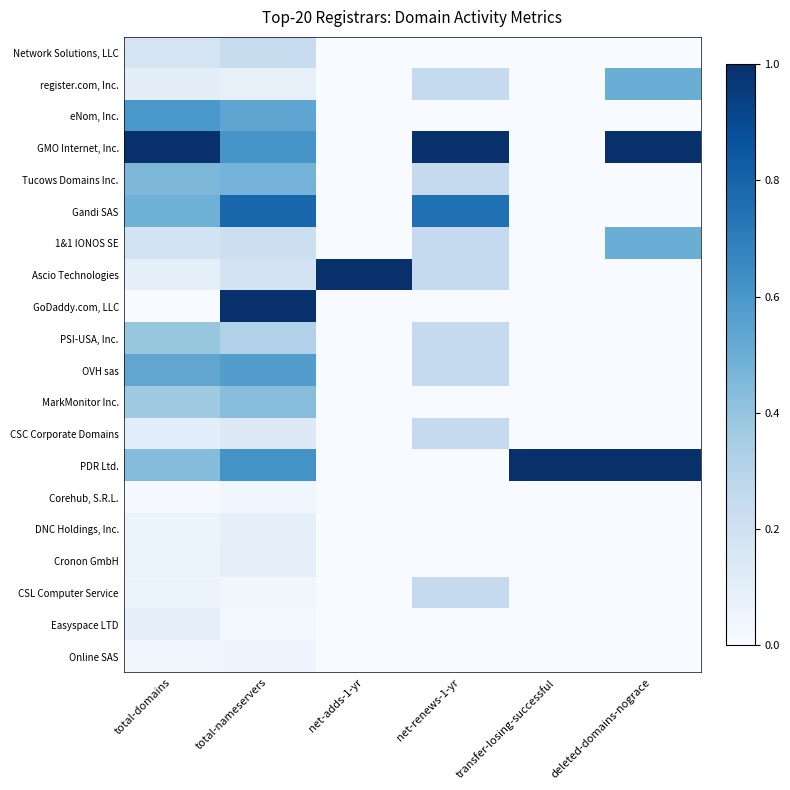

At net-adds-1-yr, list the series in order from smallest to largest.

Network Solutions, LLC, register.com, Inc., eNom, Inc., GMO Internet, Inc., Tucows Domains Inc., Gandi SAS, 1&1 IONOS SE, GoDaddy.com, LLC, PSI-USA, Inc., OVH sas, MarkMonitor Inc., CSC Corporate Domains, PDR Ltd., Corehub, S.R.L., DNC Holdings, Inc., Cronon GmbH, CSL Computer Service, Easyspace LTD, Online SAS, Ascio Technologies